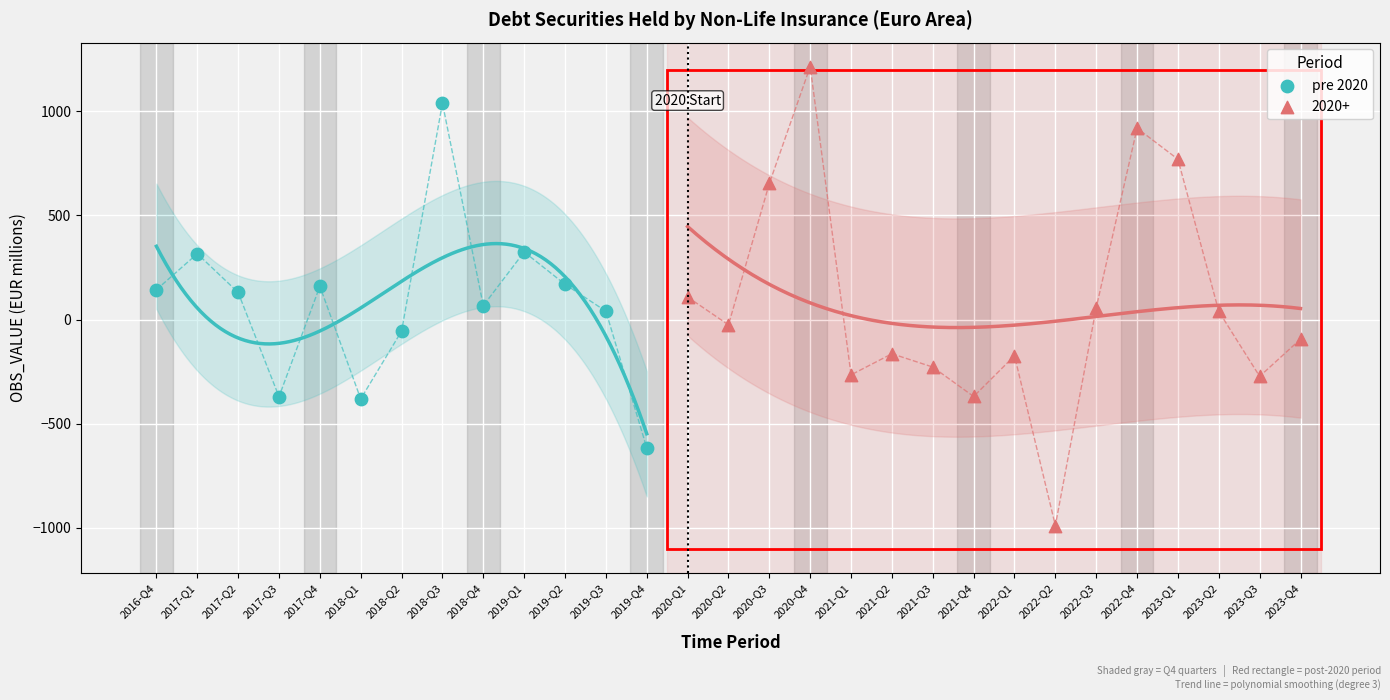

Which series has the widest spread of Y values?

2020+